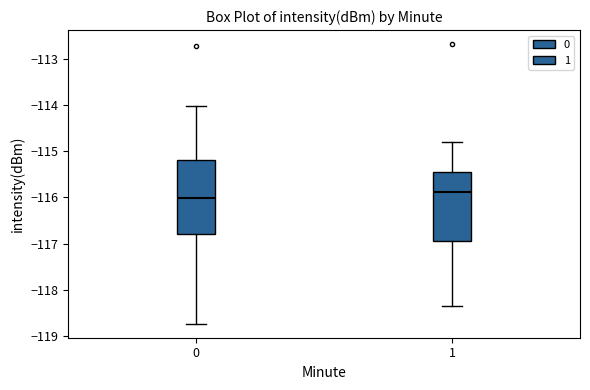

Comparing the boxes themselves (not the whiskers), which one is the tallest?

0